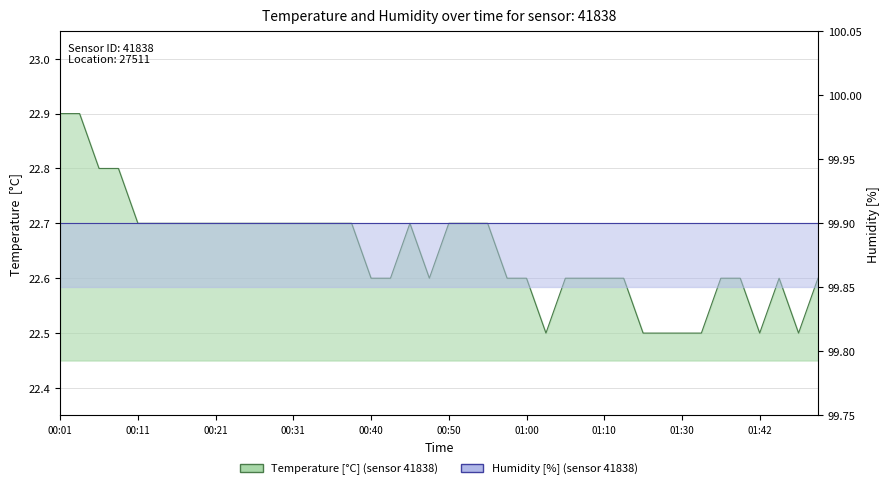

In temperature, how many points are lower than both neighbors (excluding endpoints)?

4